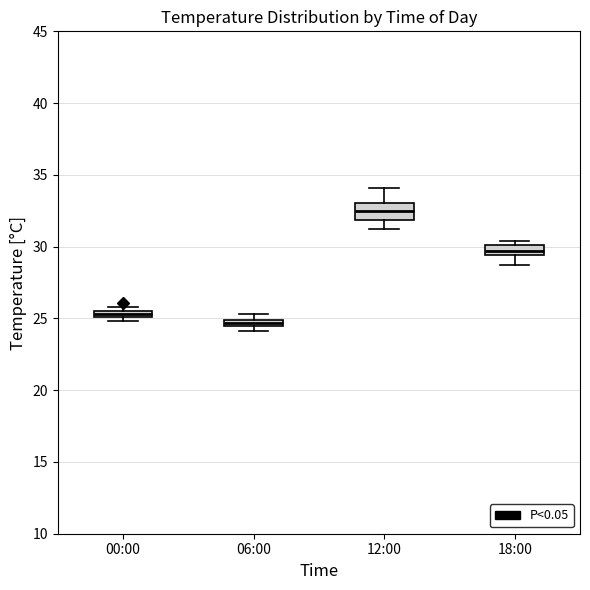

Which box has the highest median line?

12:00